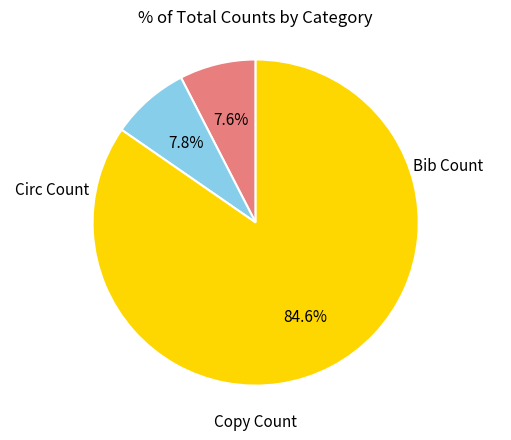

Does any single category account for the majority?

Yes